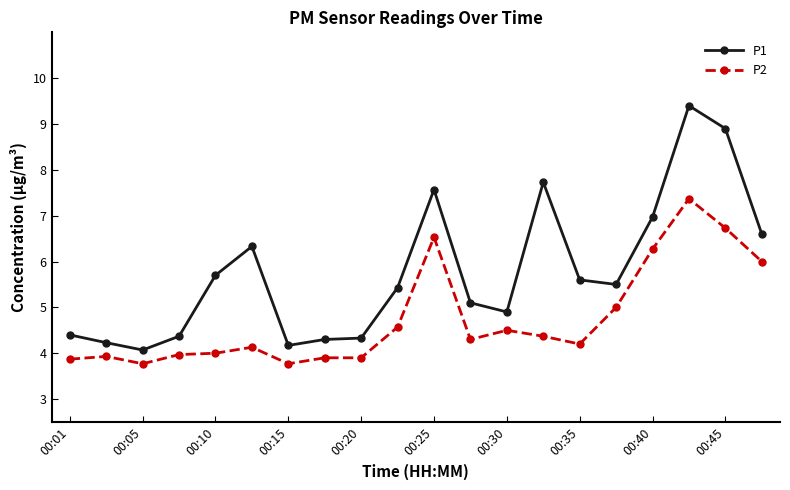

What is the value of the P1 point at the 15th from the left?

5.6